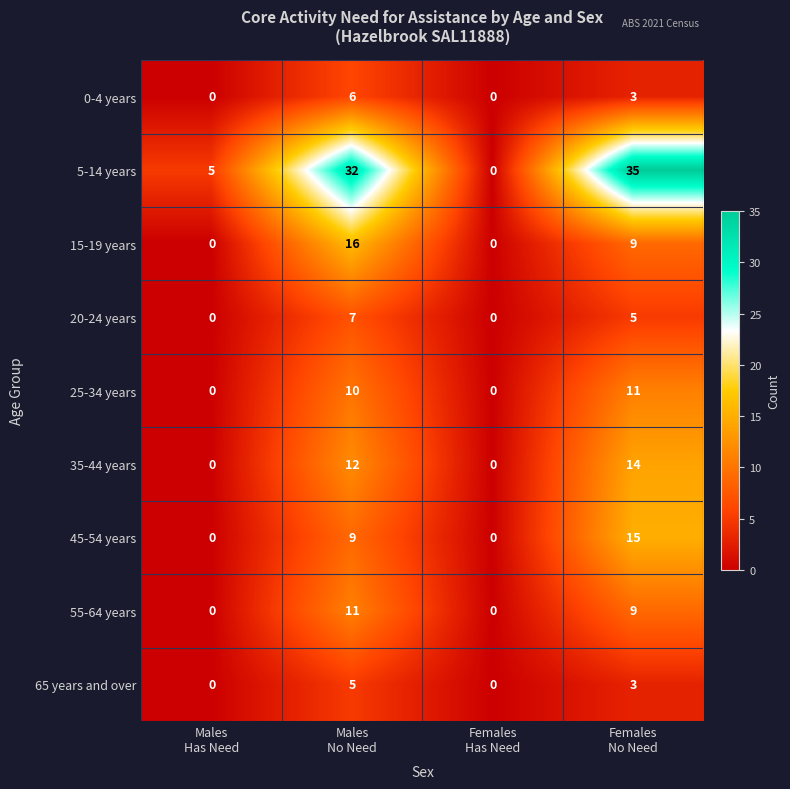

Which series has the largest total across all categories?

5-14 years